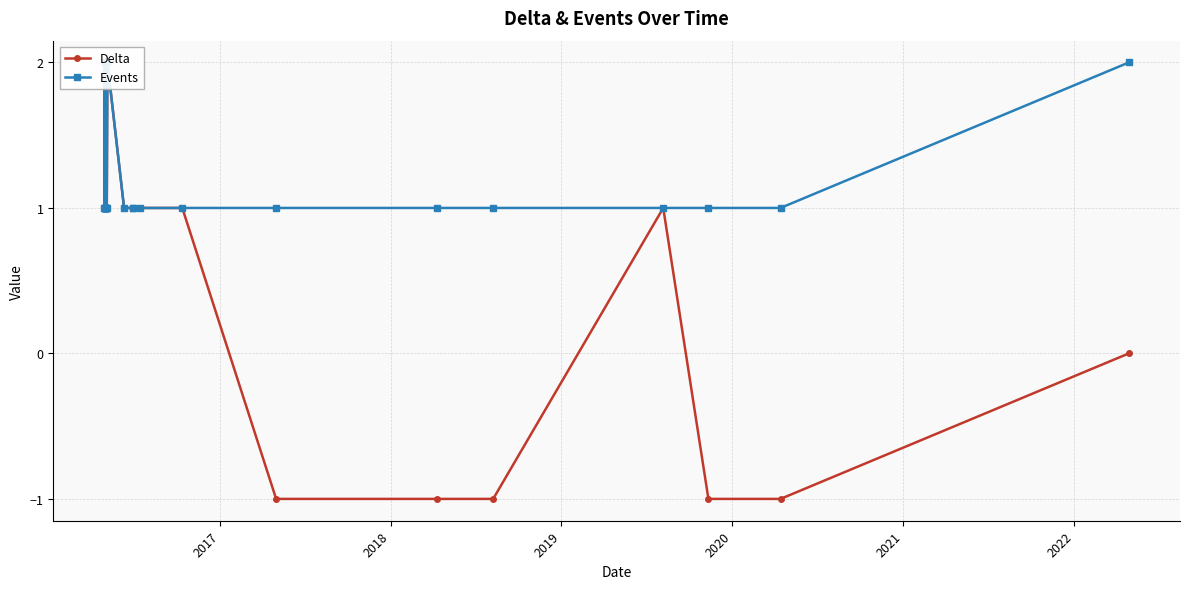

What is the difference between the maximum and minimum values in the Events series?

1